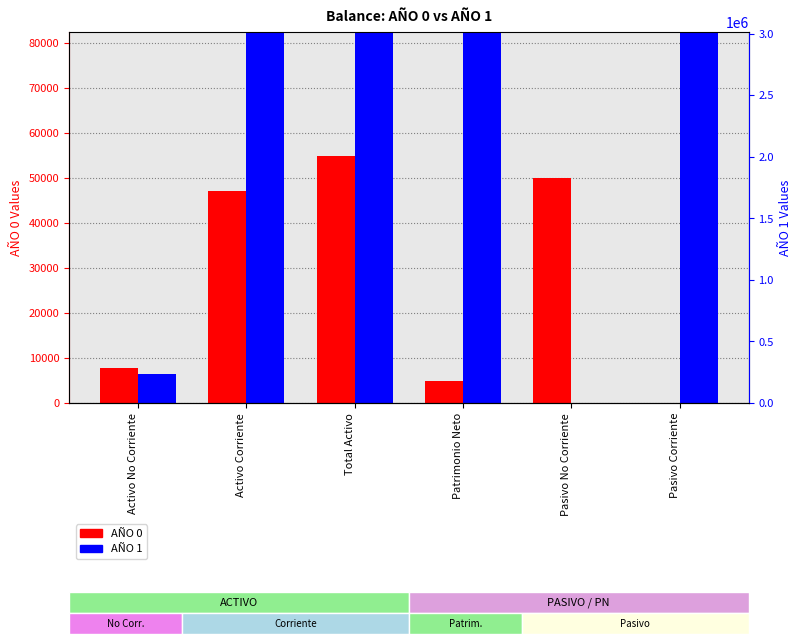

Which series has the largest total across all categories?

AÑO 1